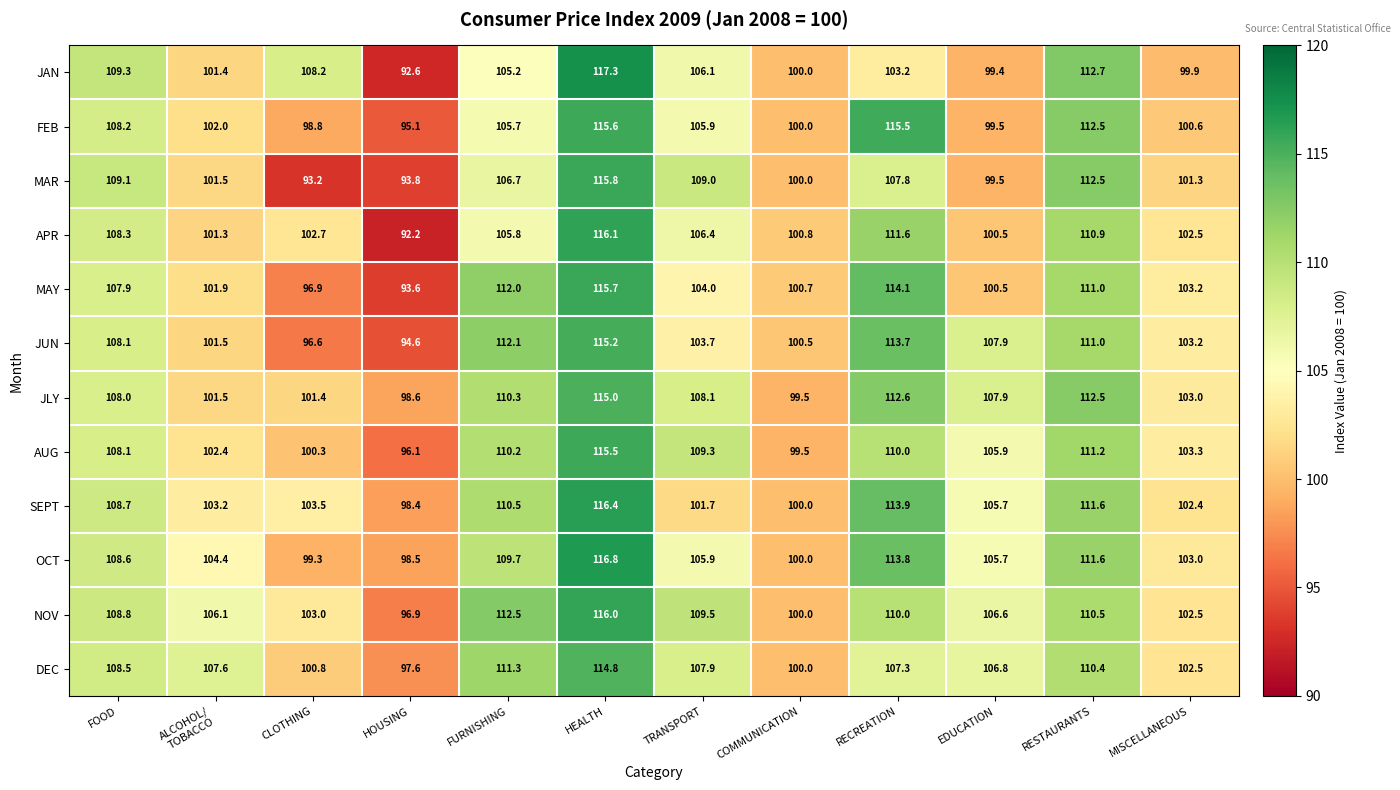

What is the difference between the maximum and minimum values in the MAY series?

22.1